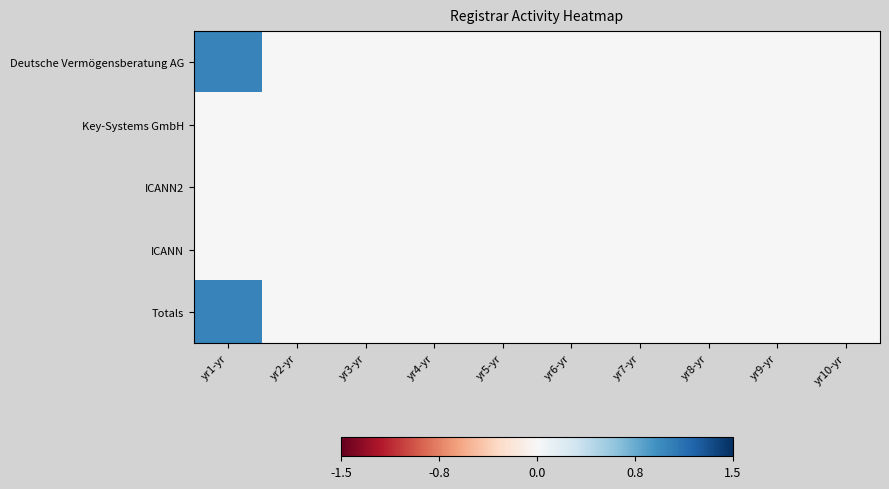

At how many categories does at least one series exceed 0?

1